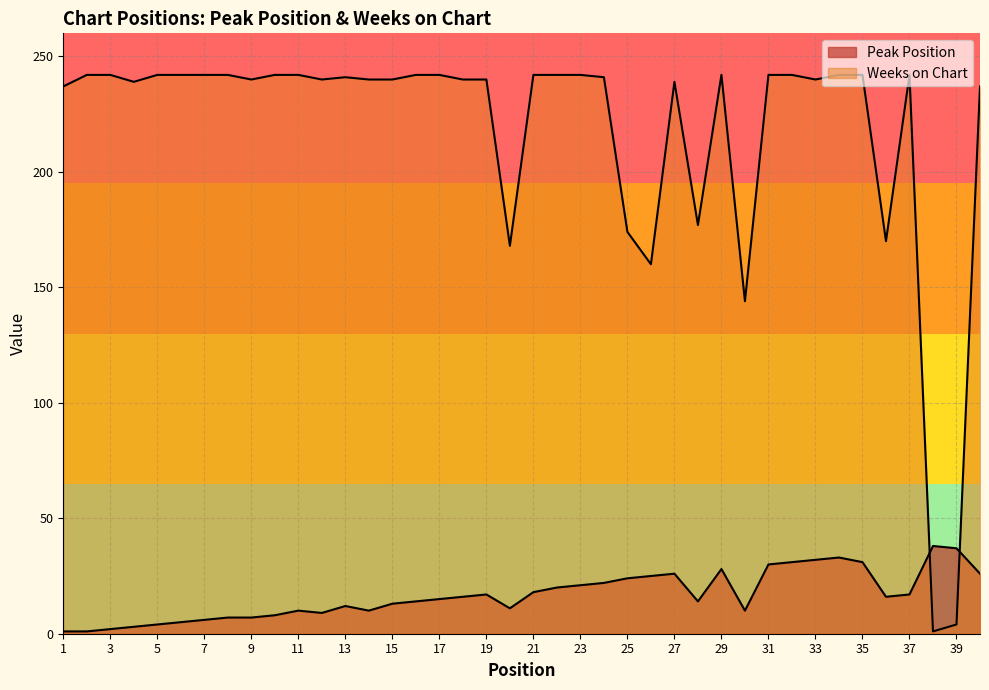

What are all the series names shown in the legend?

Peak Position, Weeks on Chart